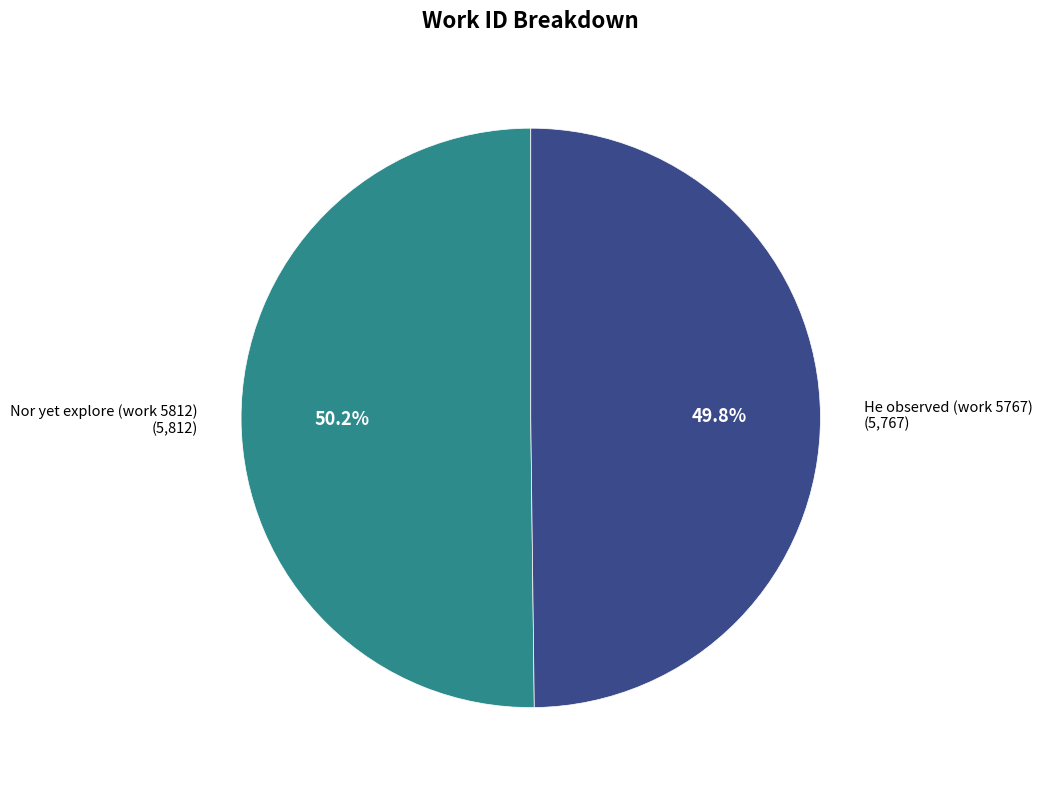

Is there any slice that represents more than half of the pie?

Yes